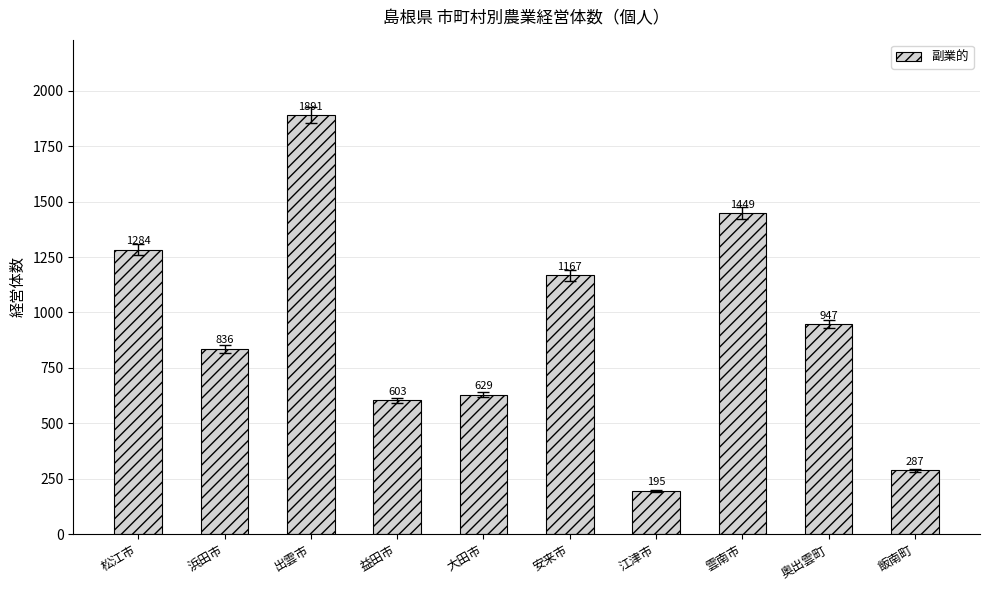

What is the sum of all values?

9288